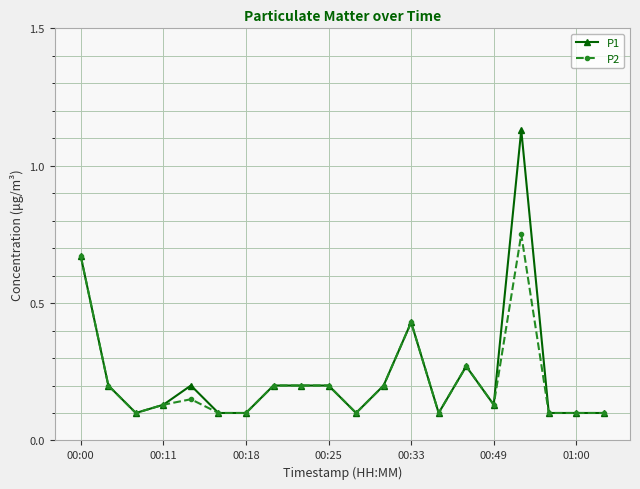

At how many categories does at least one series exceed 0?

20